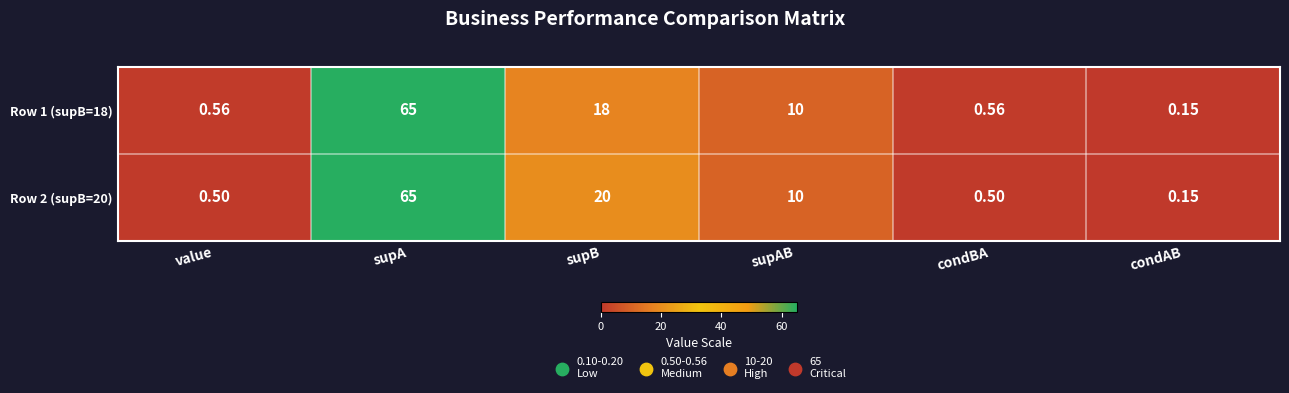

At which category is the sum across all series the highest?

supA